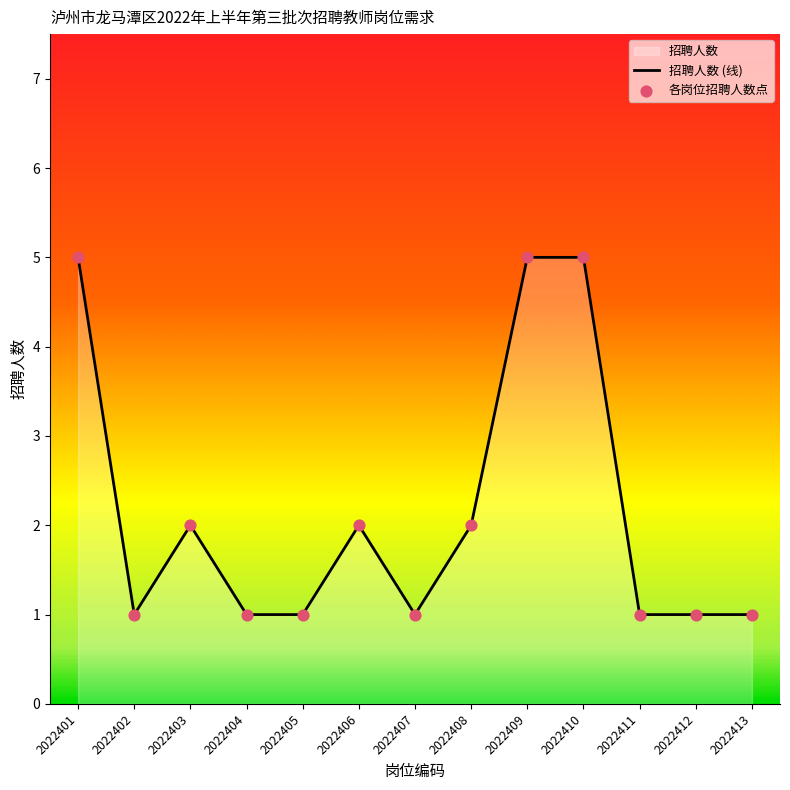

Which series has the largest total across all categories?

招聘人数 (线)